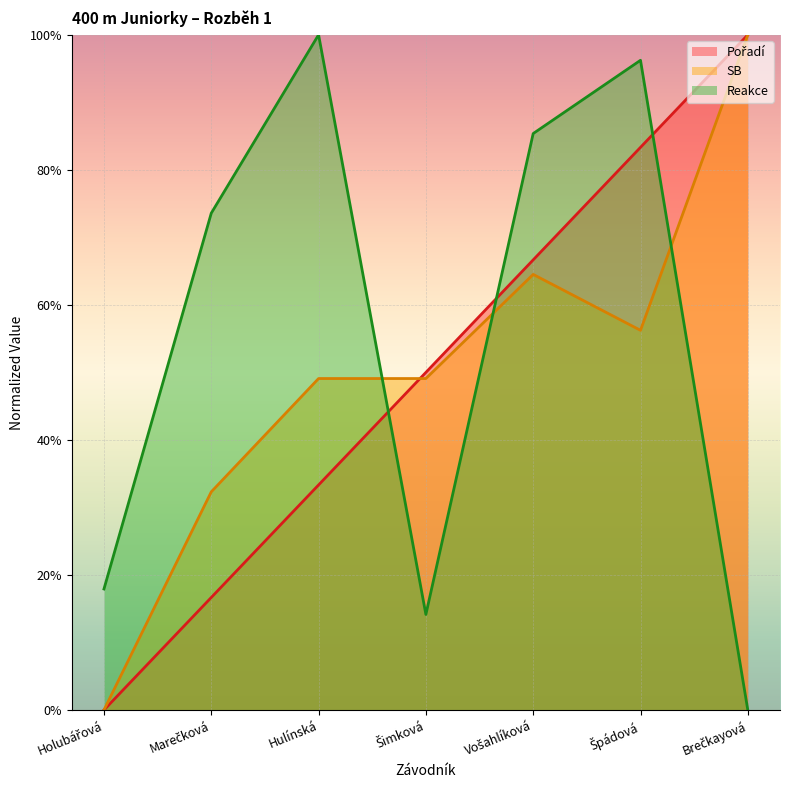

Reading right to left, transcribe all the data shown in this chart.

Pořadí: 1.0	0.8	0.7	0.5	0.3	0.2	0.0
SB: 1.0	0.6	0.6	0.5	0.5	0.3	0.0
Reakce: 0.0	1.0	0.9	0.1	1.0	0.7	0.2